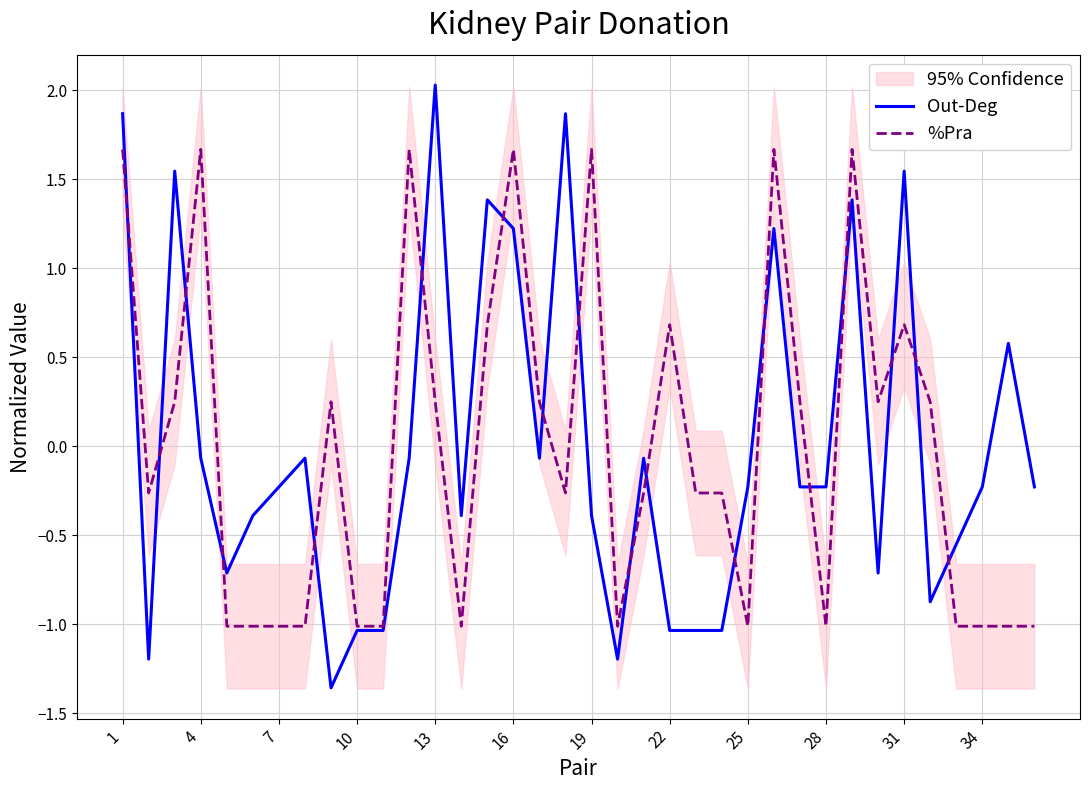

Is this an area chart (filled region under the line)?

No